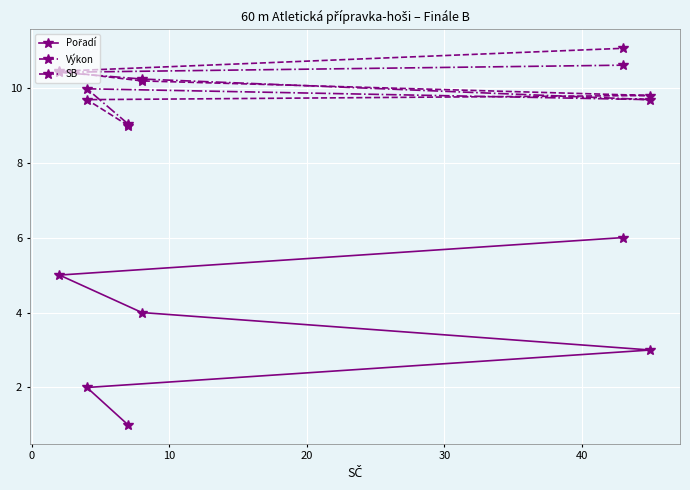

Is this an area chart (filled region under the line)?

No